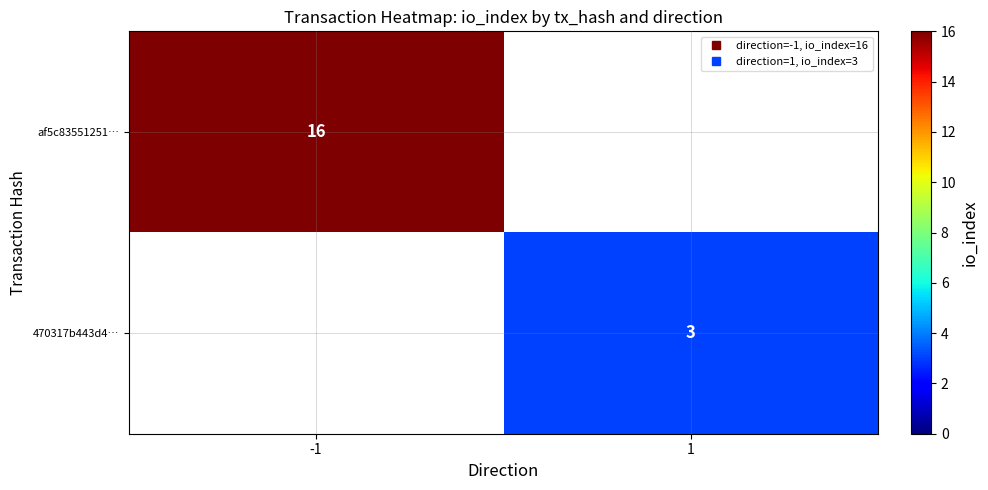

At how many categories does at least one series exceed 7?

1